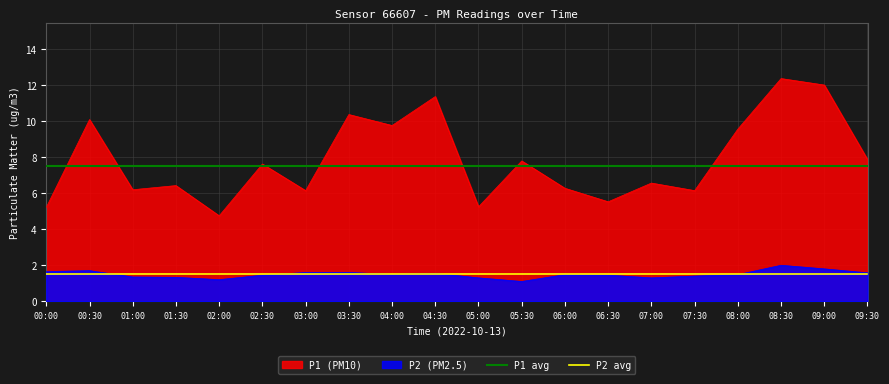

What is the label of the 19th point from the left?

09:00